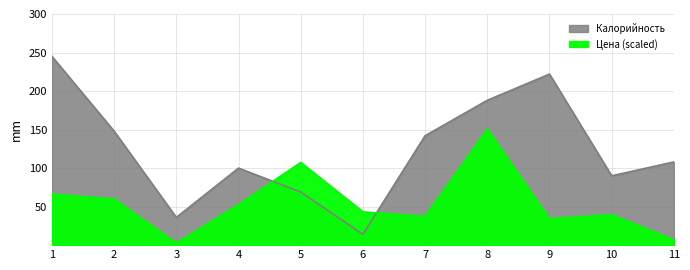

How many data points does each series have?

11